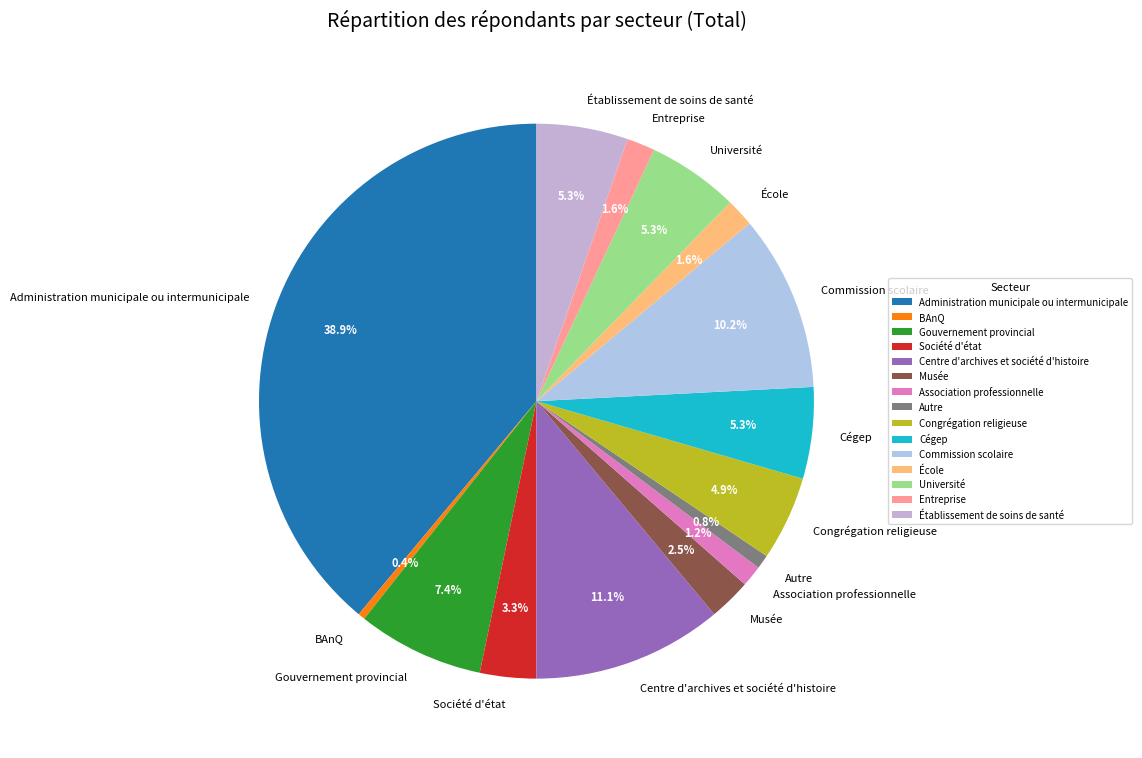

What percentage is the Cégep slice, to the nearest percent?

5%